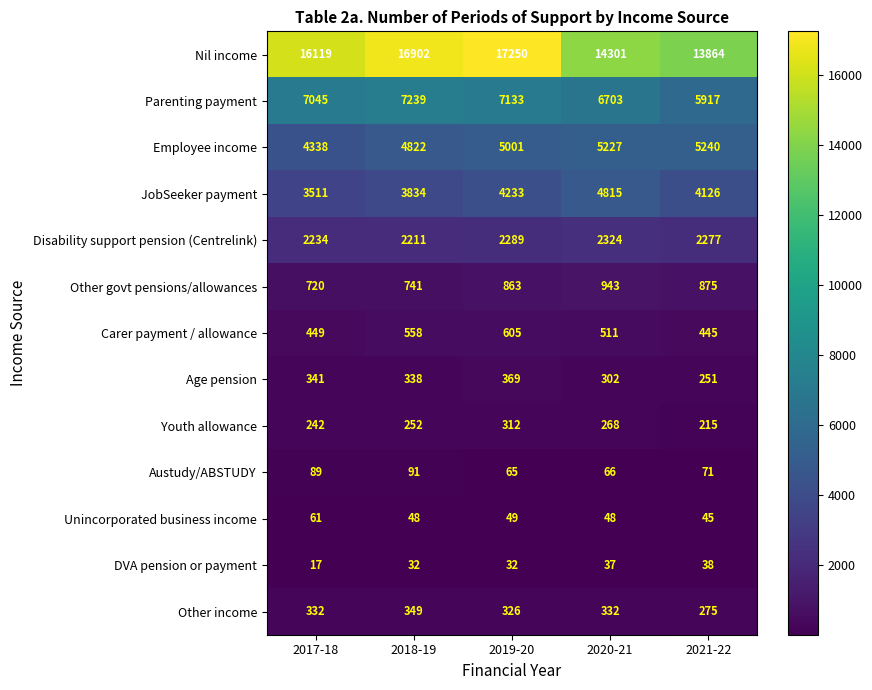

What is the average value of the Carer payment / allowance series?

514